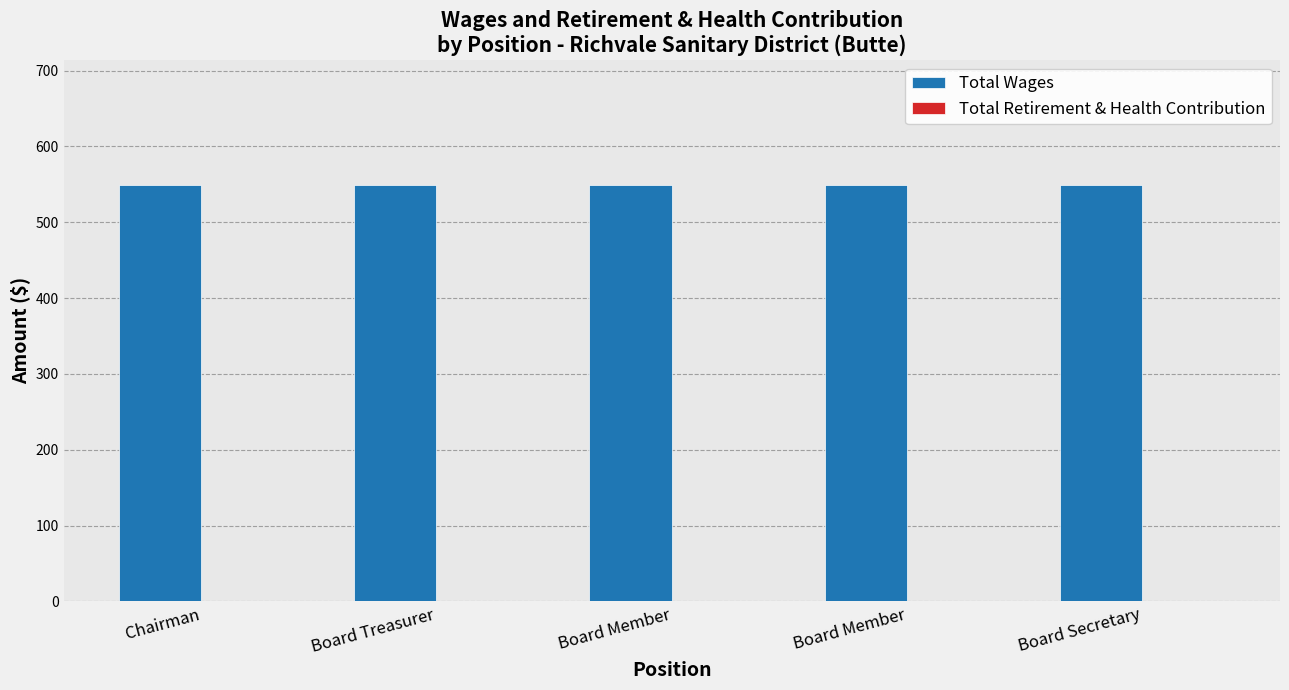

Reading right to left, transcribe all the data shown in this chart.

Total Wages: Board Secretary=549	Board Member=549	Board Member=549	Board Treasurer=549	Chairman=549
Total Retirement & Health Contribution: Board Secretary=0	Board Member=0	Board Member=0	Board Treasurer=0	Chairman=0